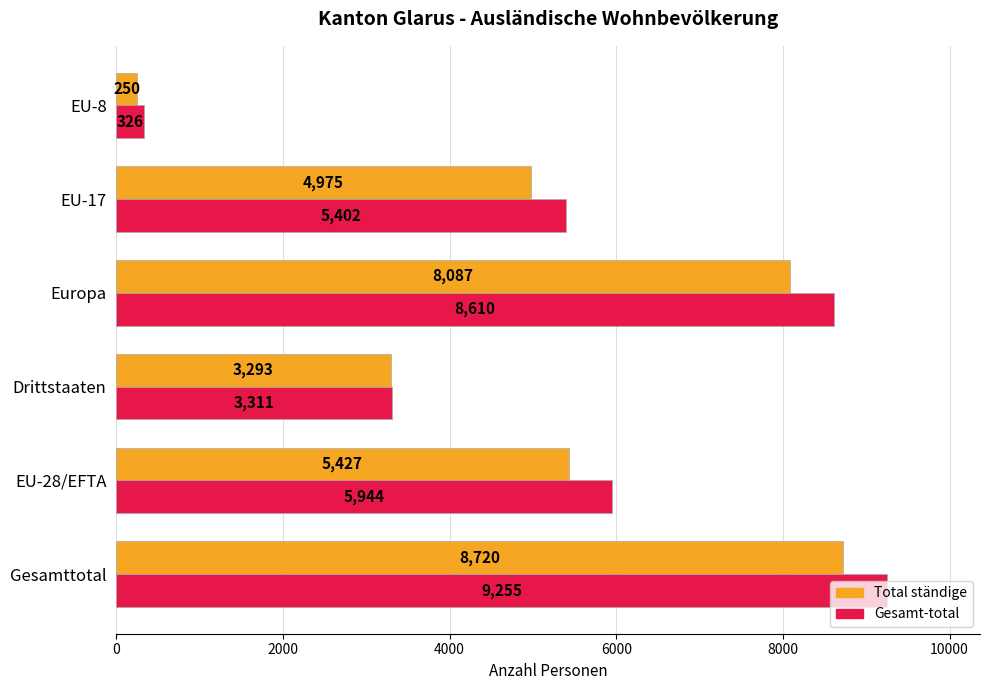

Rank the series by their maximum value, from lowest to highest.

Total ständige, Gesamt-total